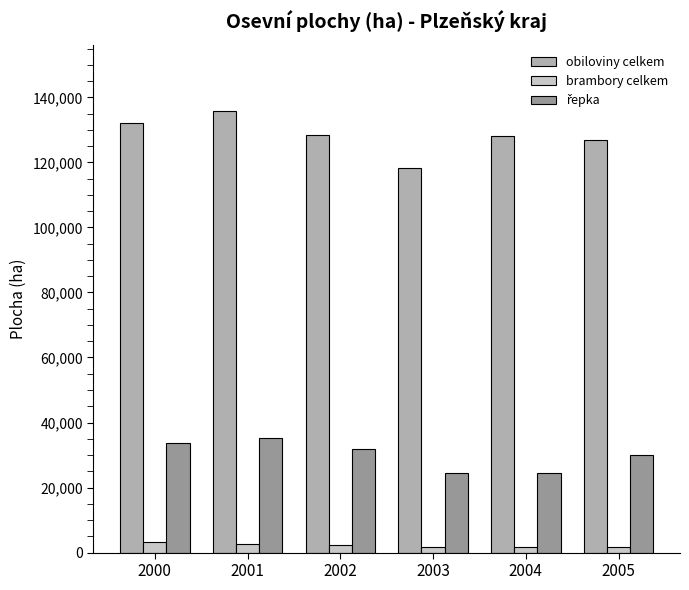

What is the minimum value shown in the chart?

1621